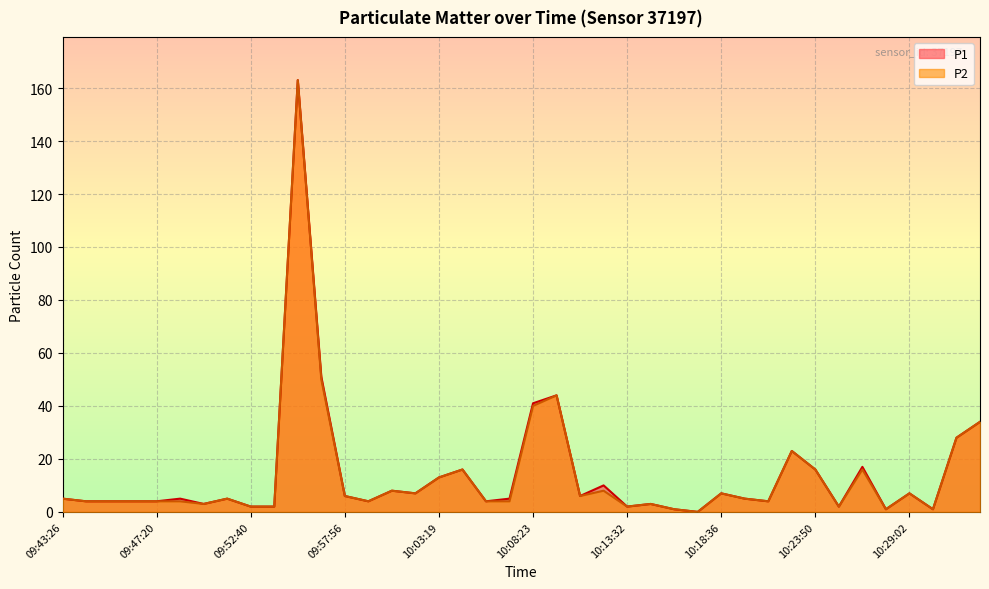

Which series has the largest total across all categories?

P1